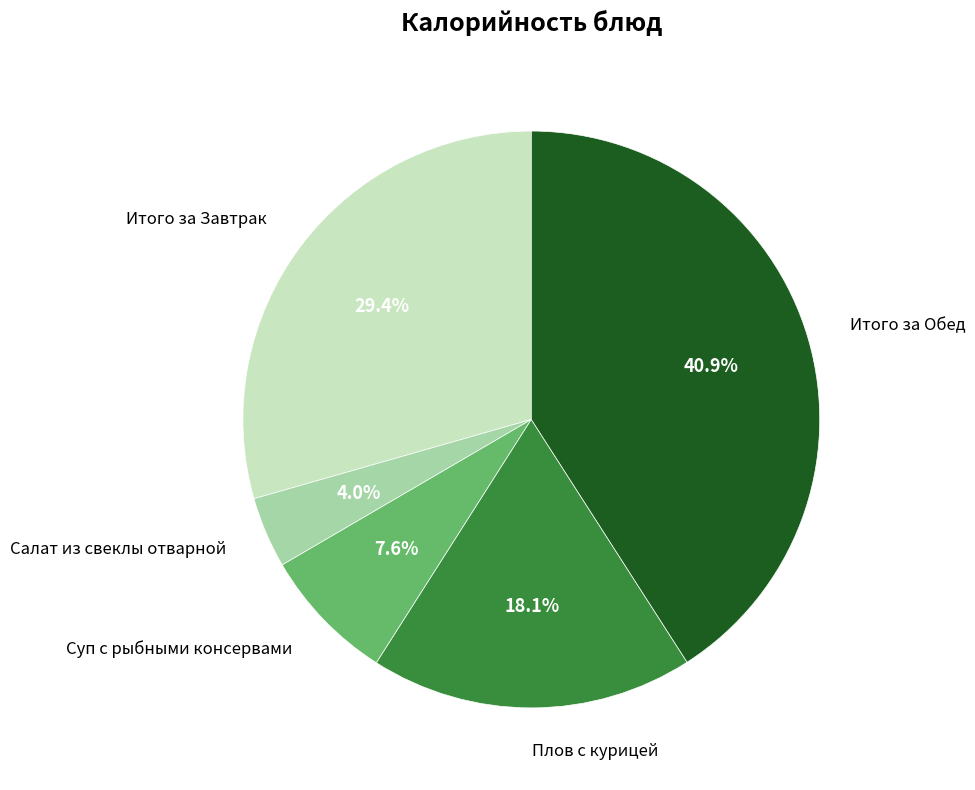

How many slices are in this pie chart?

5